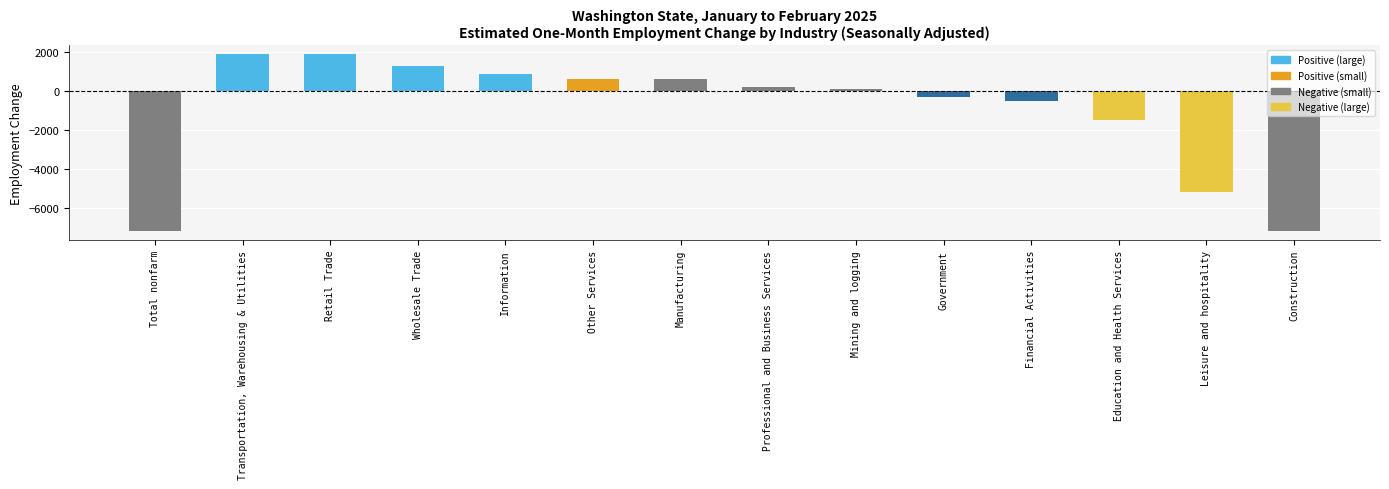

What is the difference between the maximum and minimum values?

9100